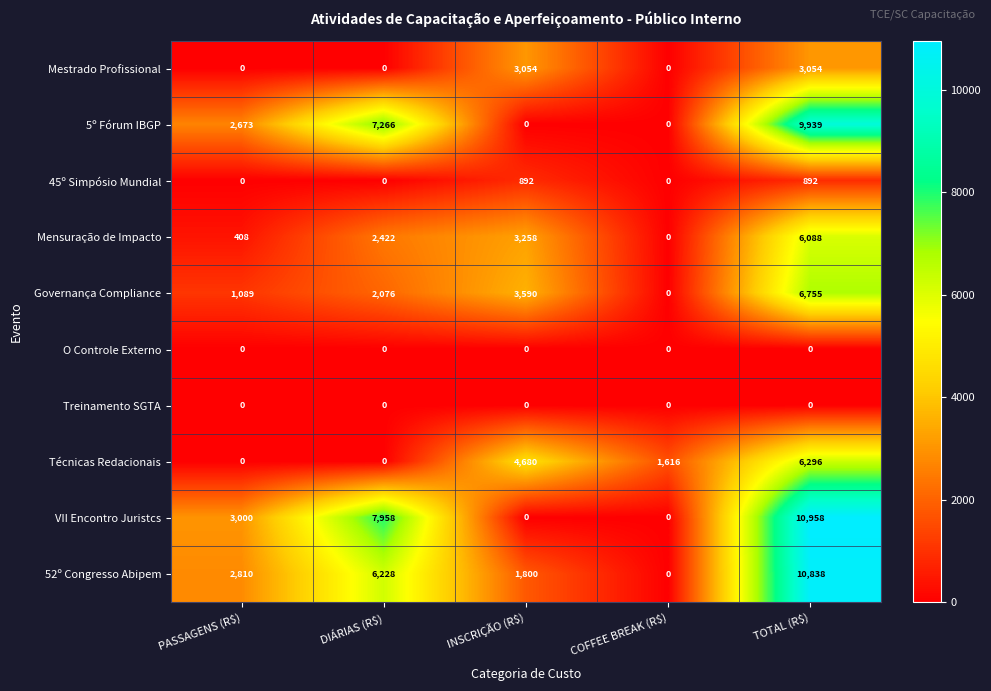

Between DIÁRIAS (R$) and TOTAL (R$), which series saw the biggest shift?

Técnicas Redacionais